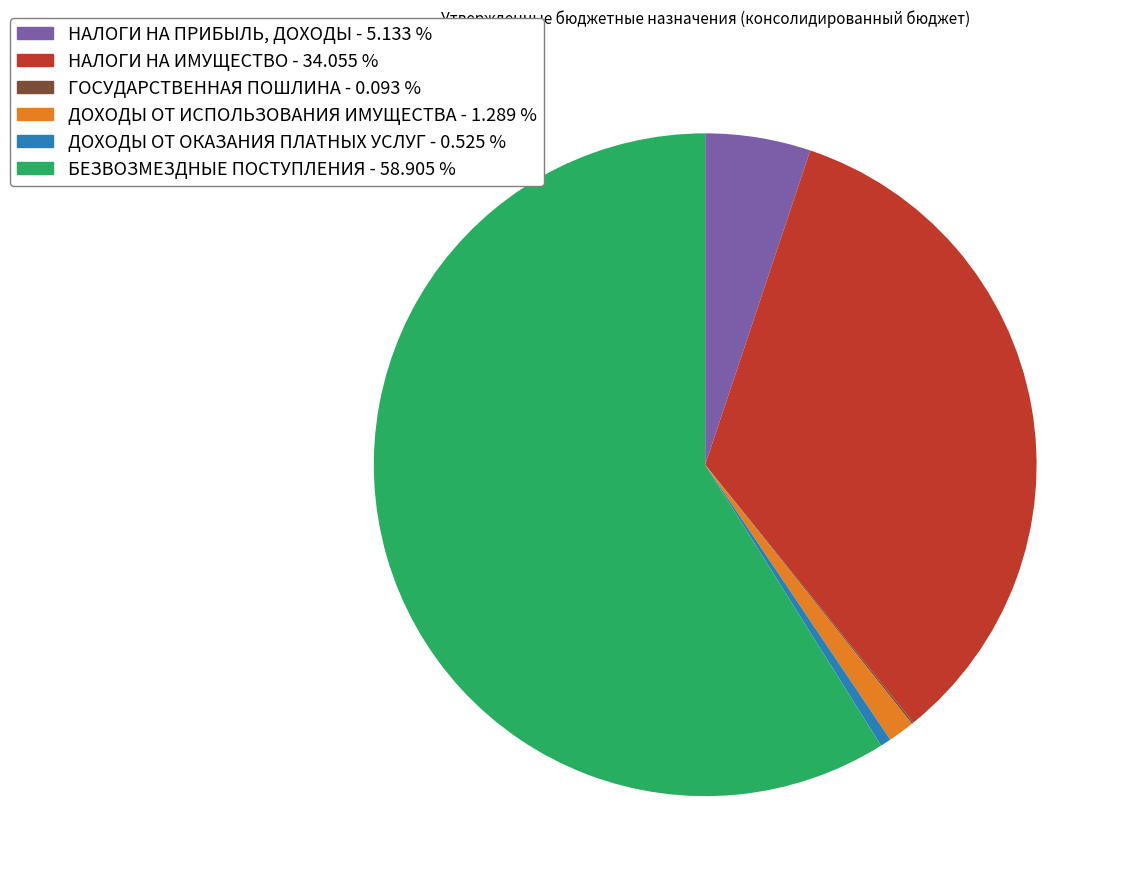

Between БЕЗВОЗМЕЗДНЫЕ ПОСТУПЛЕНИЯ and ДОХОДЫ ОТ ИСПОЛЬЗОВАНИЯ ИМУЩЕСТВА, which is larger?

БЕЗВОЗМЕЗДНЫЕ ПОСТУПЛЕНИЯ